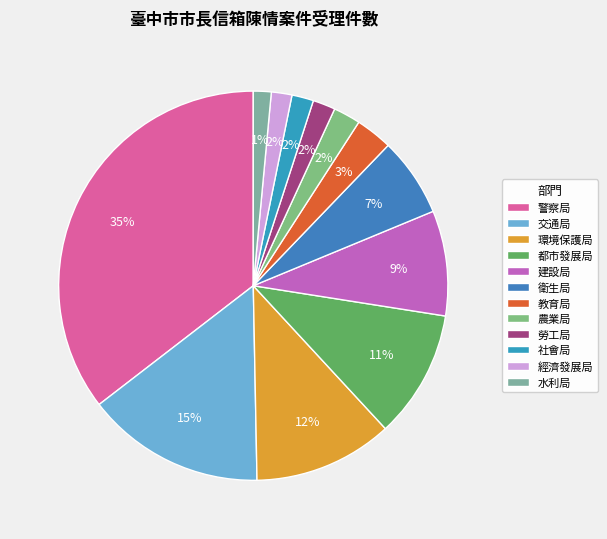

Rank the categories by value from lowest to highest.

水利局, 經濟發展局, 社會局, 勞工局, 農業局, 教育局, 衛生局, 建設局, 都市發展局, 環境保護局, 交通局, 警察局